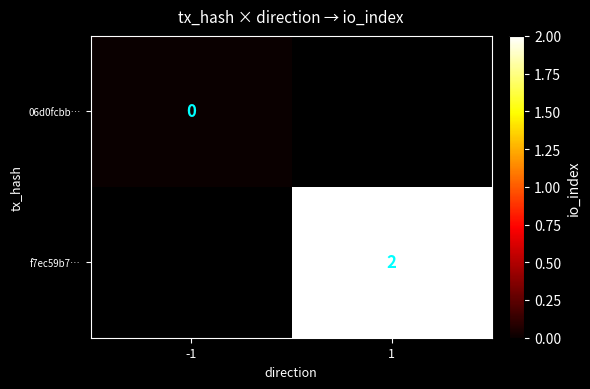

Count the number of data series in this chart.

2